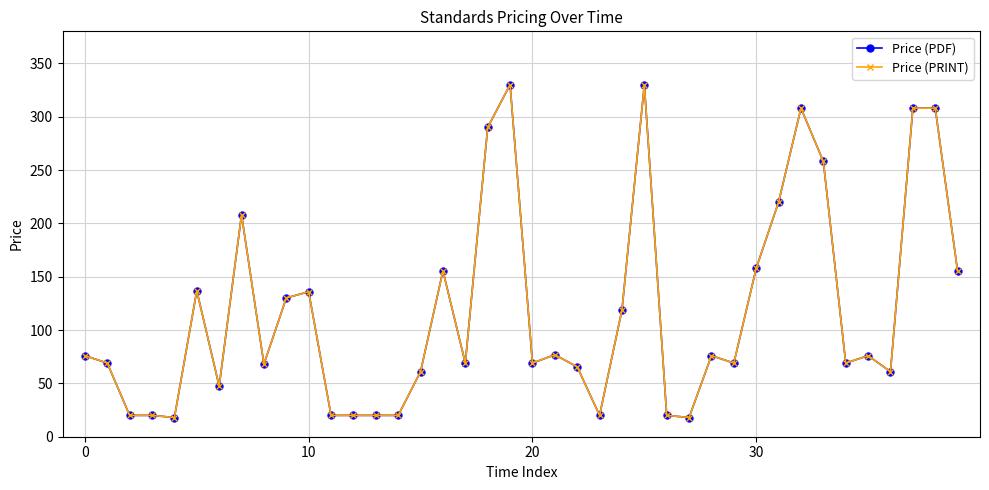

Which series has the largest total across all categories?

Price (PDF)